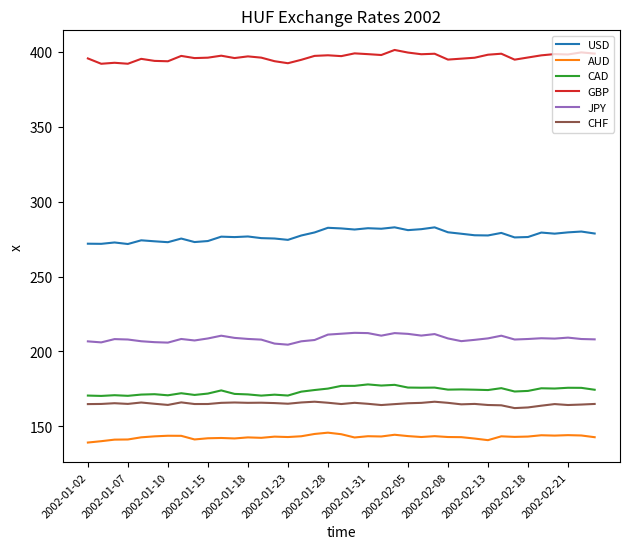

What is the difference between the maximum and minimum values in the AUD series?

6.6